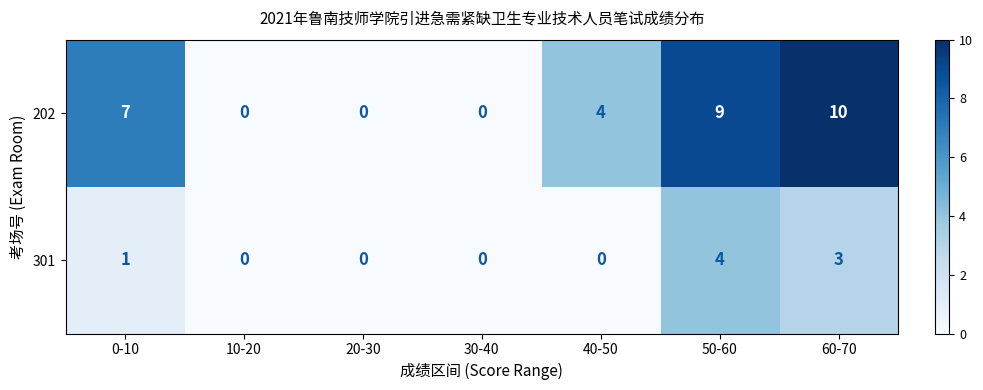

At how many categories does at least one series exceed 6?

3